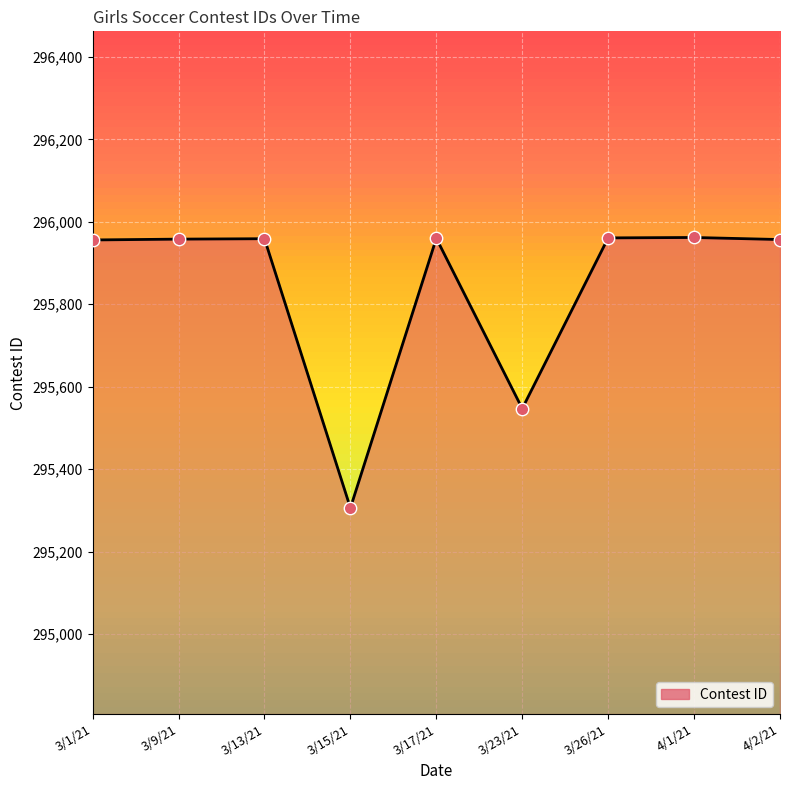

What is the ratio of the value at 3/26/21 to the value at 3/9/21?

1.0